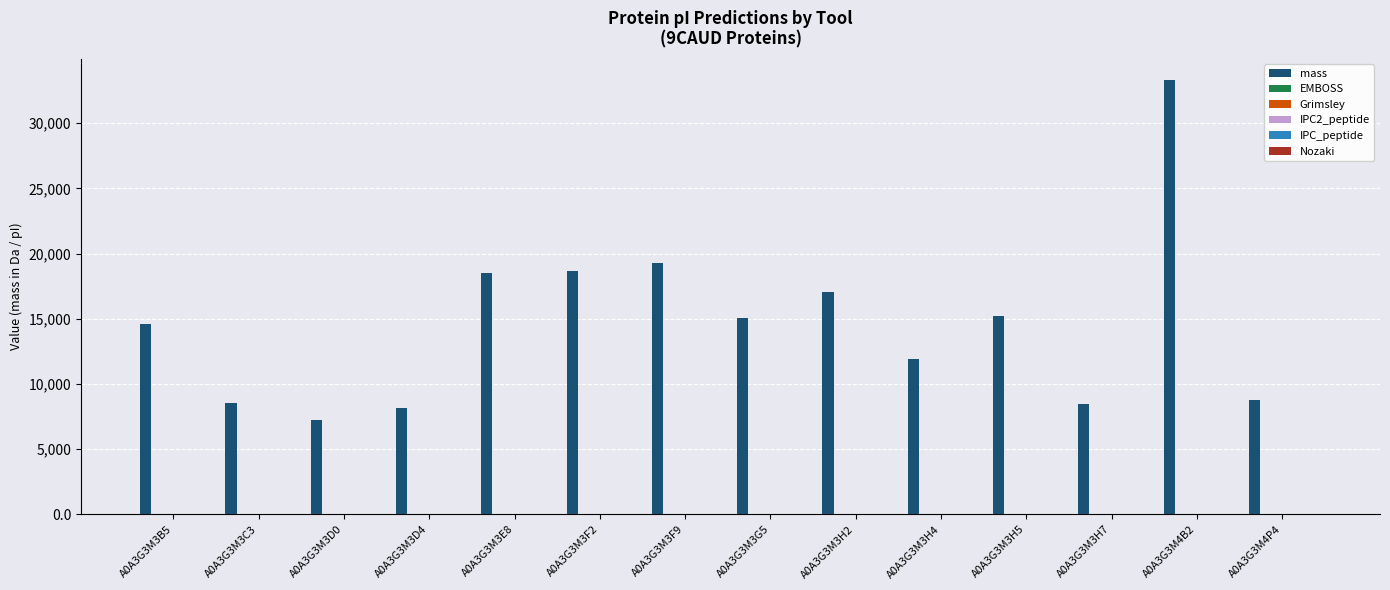

Which category has the highest value across all series?

A0A3G3M4B2